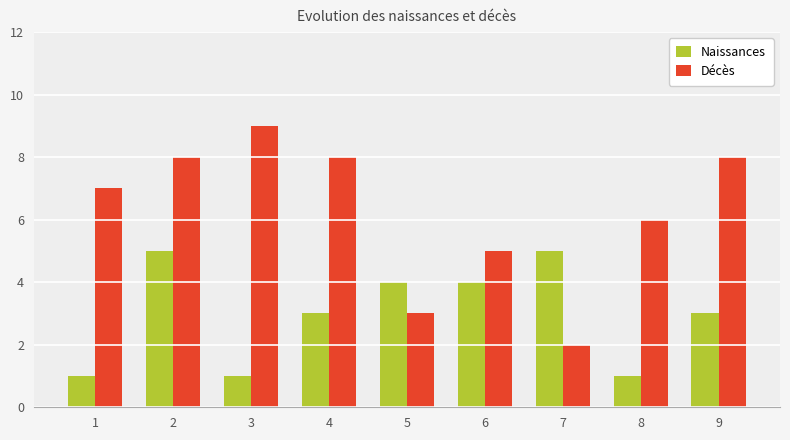

Does the chart contain stacked bars?

No